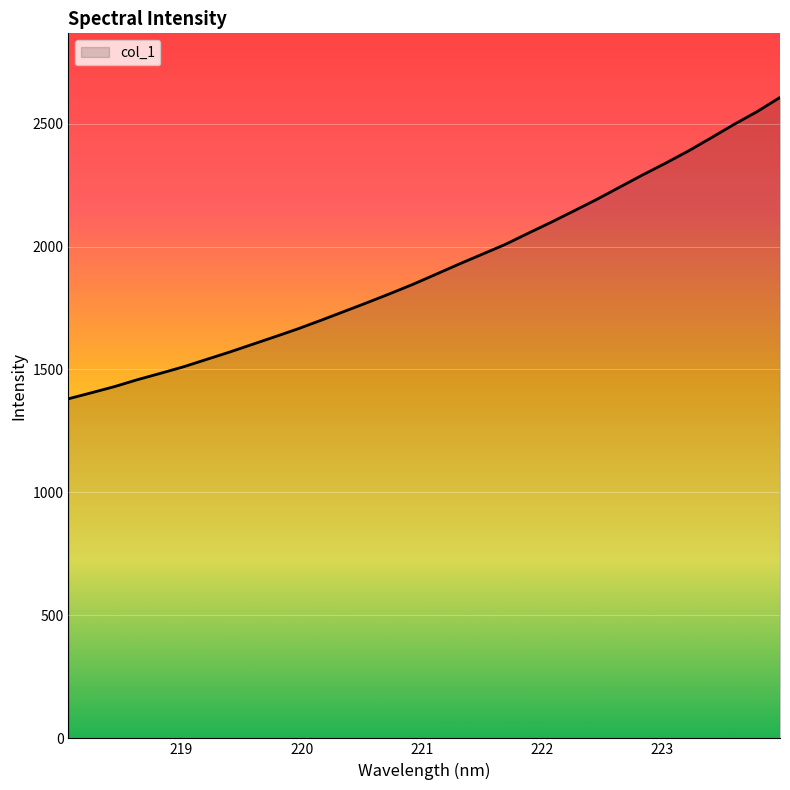

What is the difference between the maximum and minimum values?

1225.4